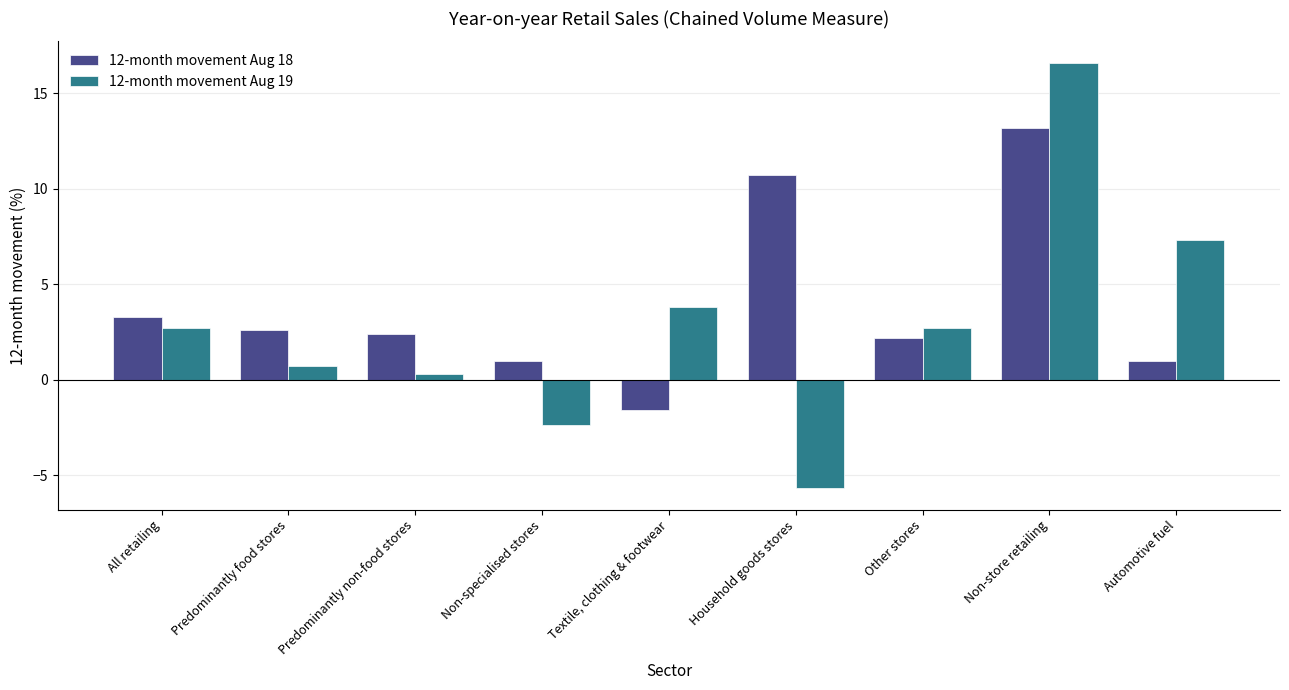

How many bars are there in each group?

2